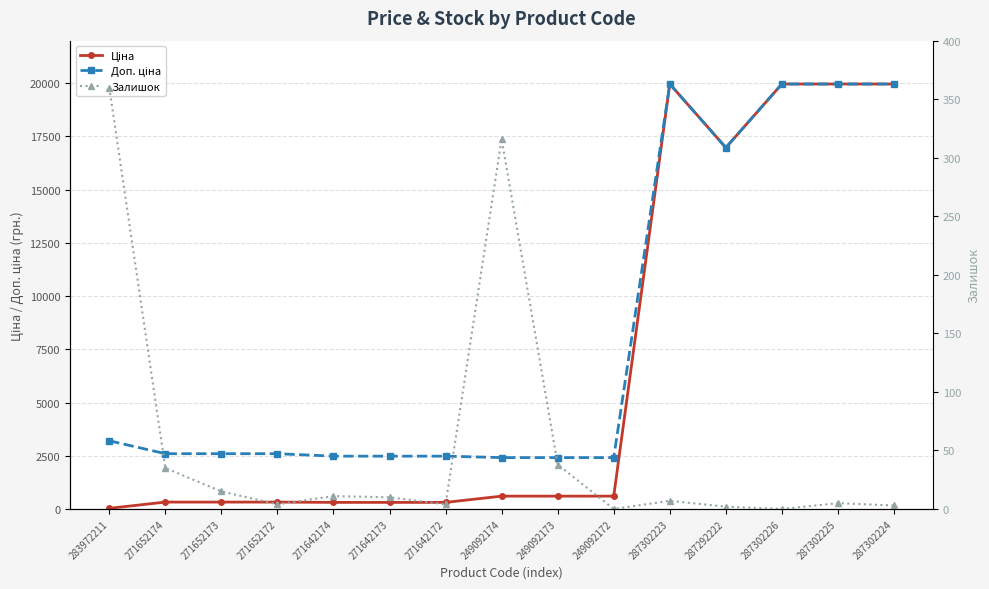

Reading left to right, list all the values displayed in this chart.

Ціна: 283972211=32.0	271652174=324.8	271652173=324.8	271652172=324.8	271642174=310.3	271642173=310.3	271642172=310.3	249092174=603.7	249092173=603.7	249092172=603.7	287302223=19964.2	287292222=16976.3	287302226=19964.2	287302225=19964.2	287302224=19964.2
Доп. ціна: 283972211=3205.0	271652174=2598.3	271652173=2598.3	271652172=2598.3	271642174=2482.4	271642173=2482.4	271642172=2482.4	249092174=2414.8	249092173=2414.8	249092172=2414.8	287302223=19964.2	287292222=16976.3	287302226=19964.2	287302225=19964.2	287302224=19964.2
Залишок: 283972211=360.0	271652174=35.0	271652173=15.0	271652172=4.0	271642174=11.0	271642173=10.0	271642172=4.0	249092174=316.0	249092173=38.0	249092172=0.0	287302223=7.0	287292222=2.0	287302226=0.0	287302225=5.0	287302224=3.0